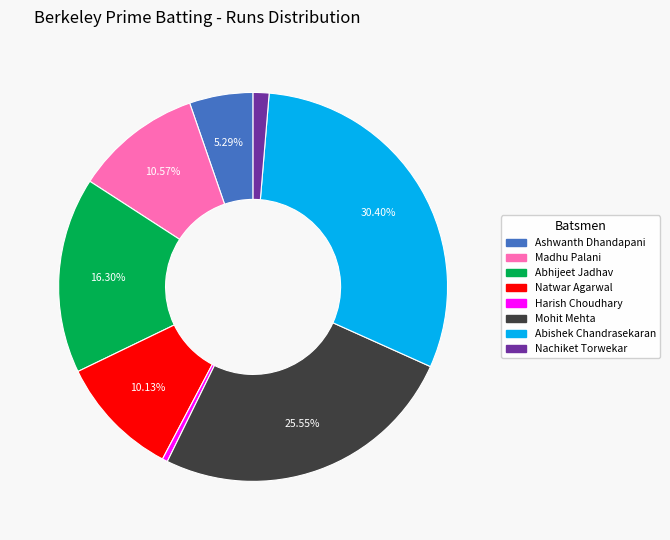

To the nearest percent, what is the average slice percentage?

12%